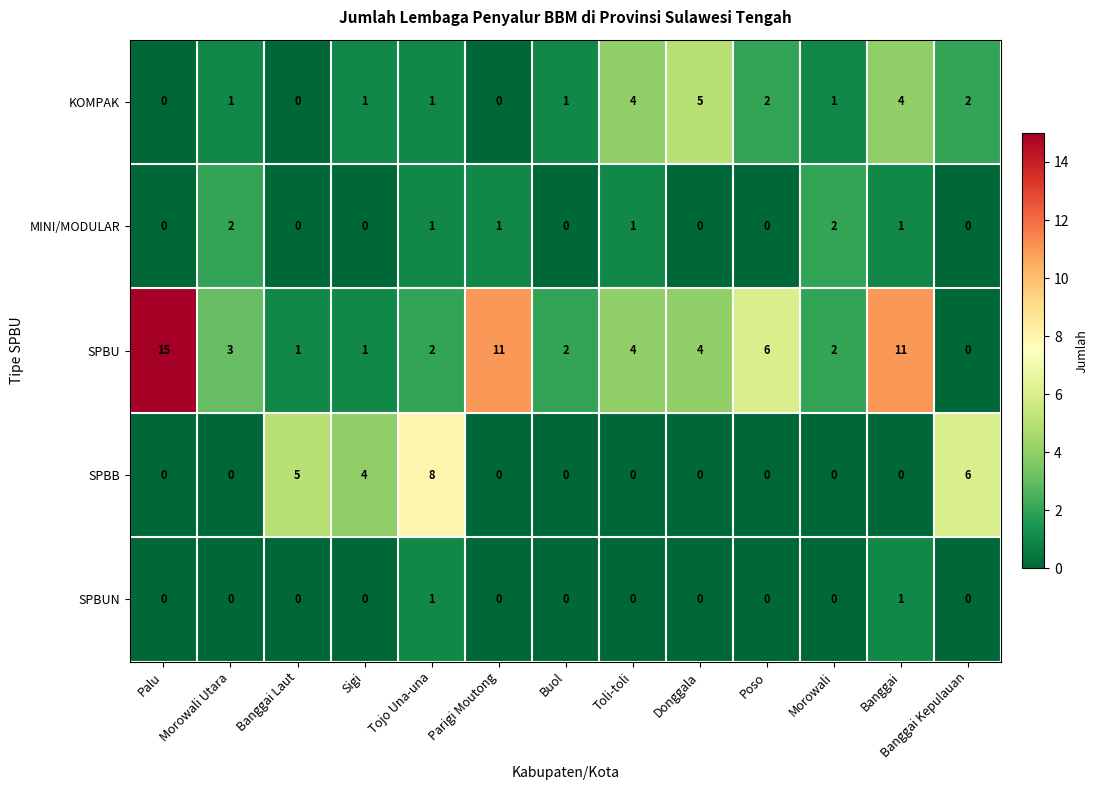

Which category has the highest value in the SPBU series?

Palu